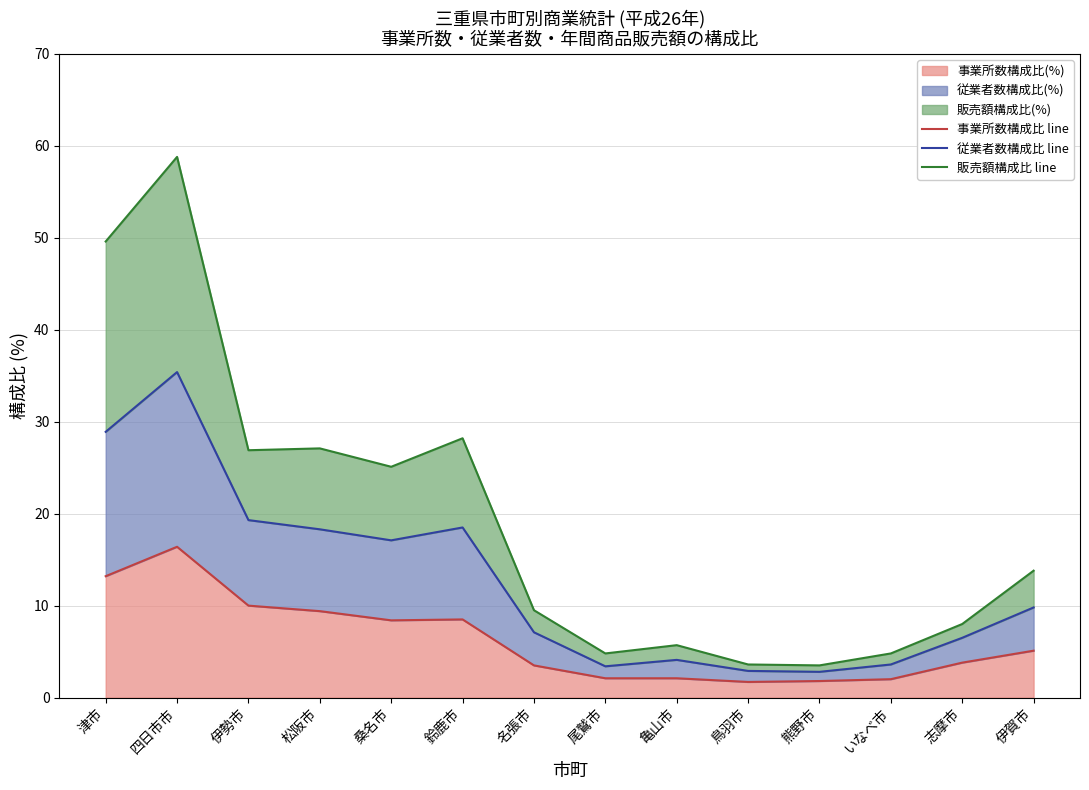

Rank the categories by 従業者数構成比 line value from lowest to highest.

熊野市, 鳥羽市, 尾鷲市, いなべ市, 亀山市, 志摩市, 名張市, 伊賀市, 桑名市, 松阪市, 鈴鹿市, 伊勢市, 津市, 四日市市